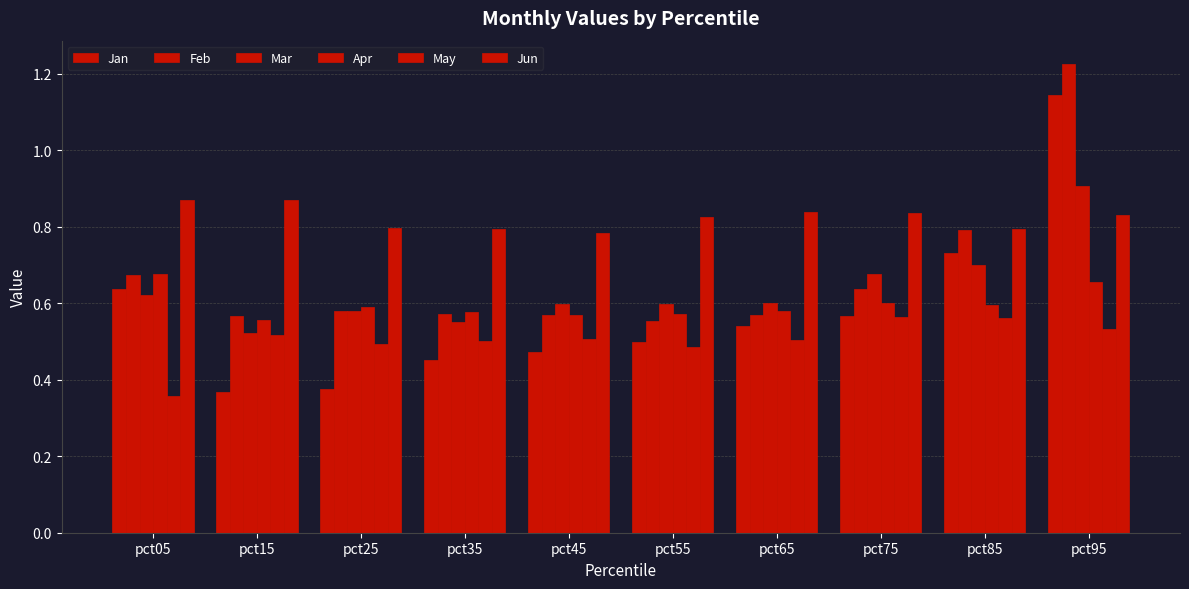

Which series has the widest spread of values?

Jan